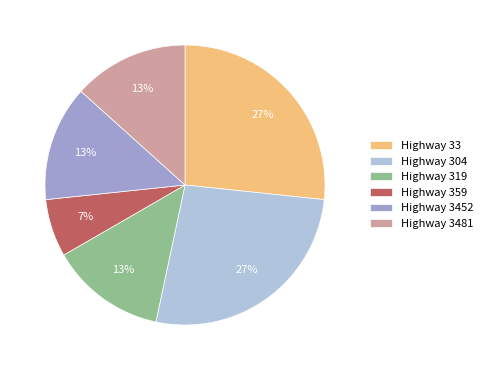

Is there any slice that represents more than half of the pie?

No